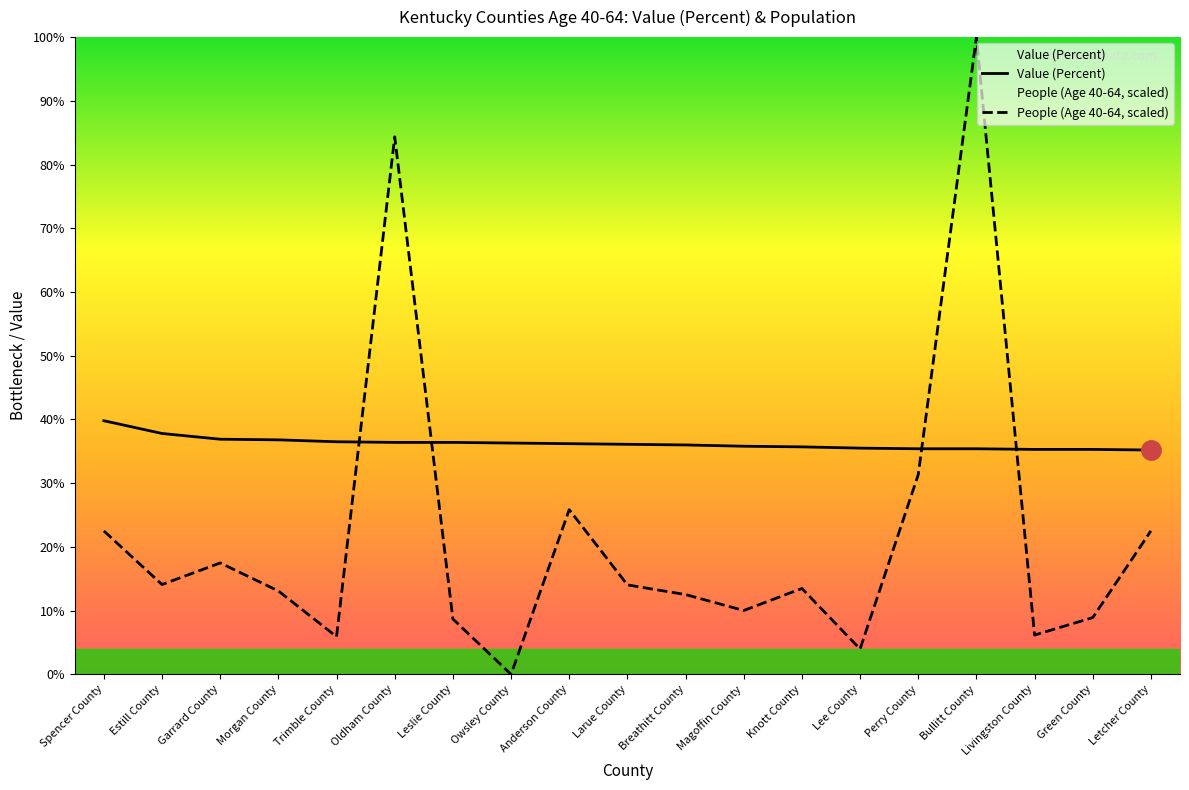

What is the sum of all Value (Percent) values?

688.8